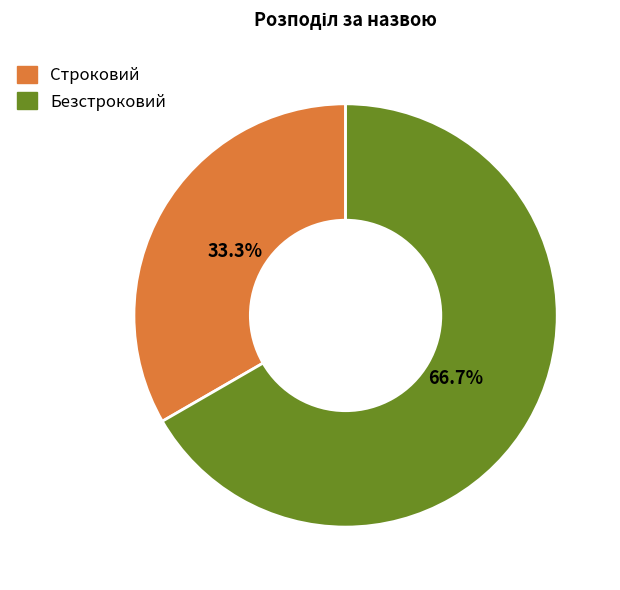

Is the sum of Строковий and Безстроковий greater than half?

Yes